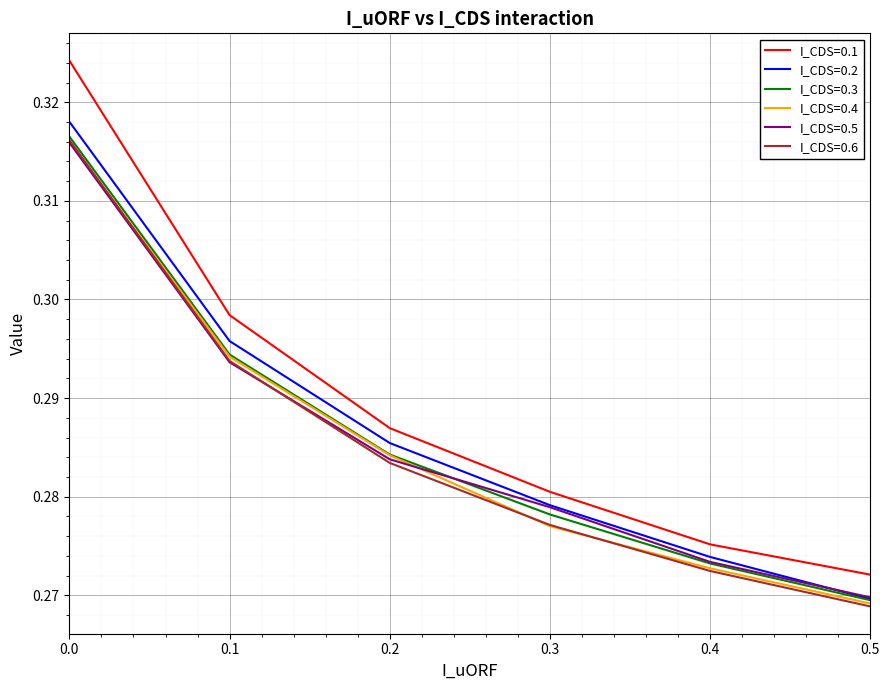

Rank the categories by I_CDS=0.2 value from highest to lowest.

0.0, 0.1, 0.2, 0.3, 0.4, 0.5